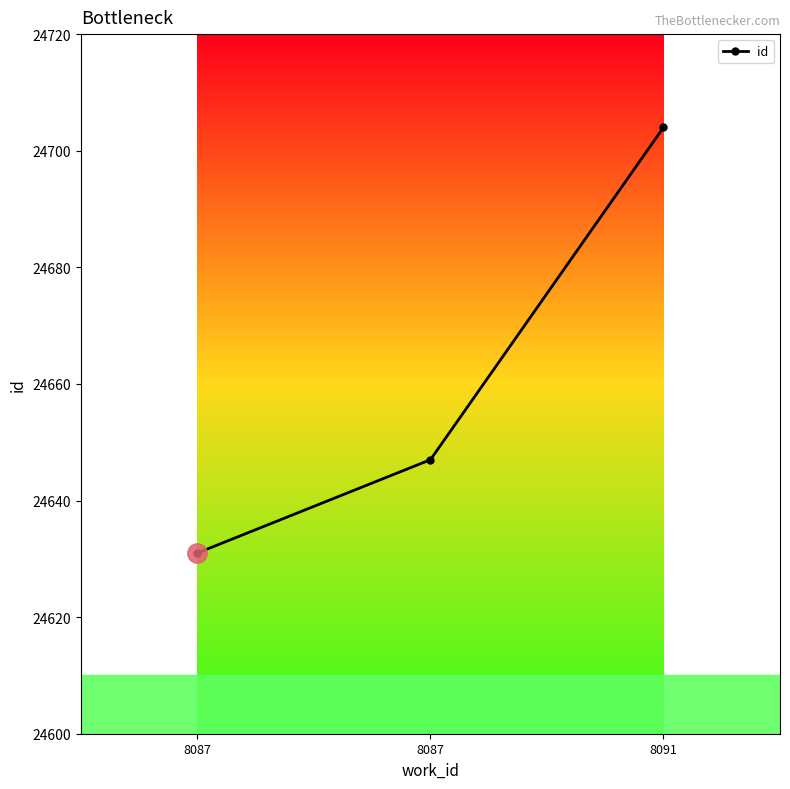

Does the chart have visible grid lines?

No